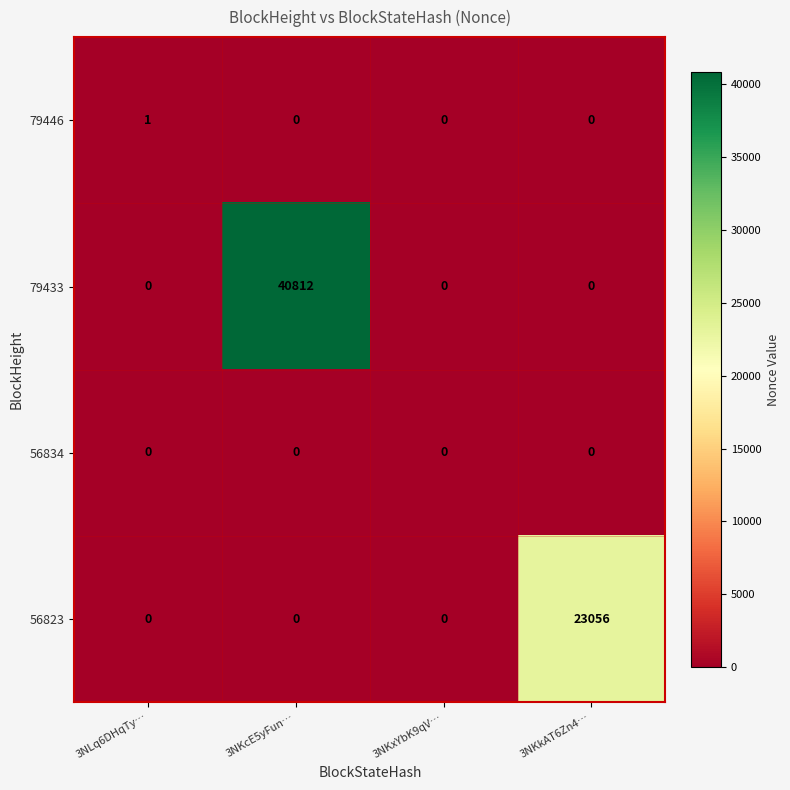

What is the total value across all series at 3NKkAT6Zn4…?

23056